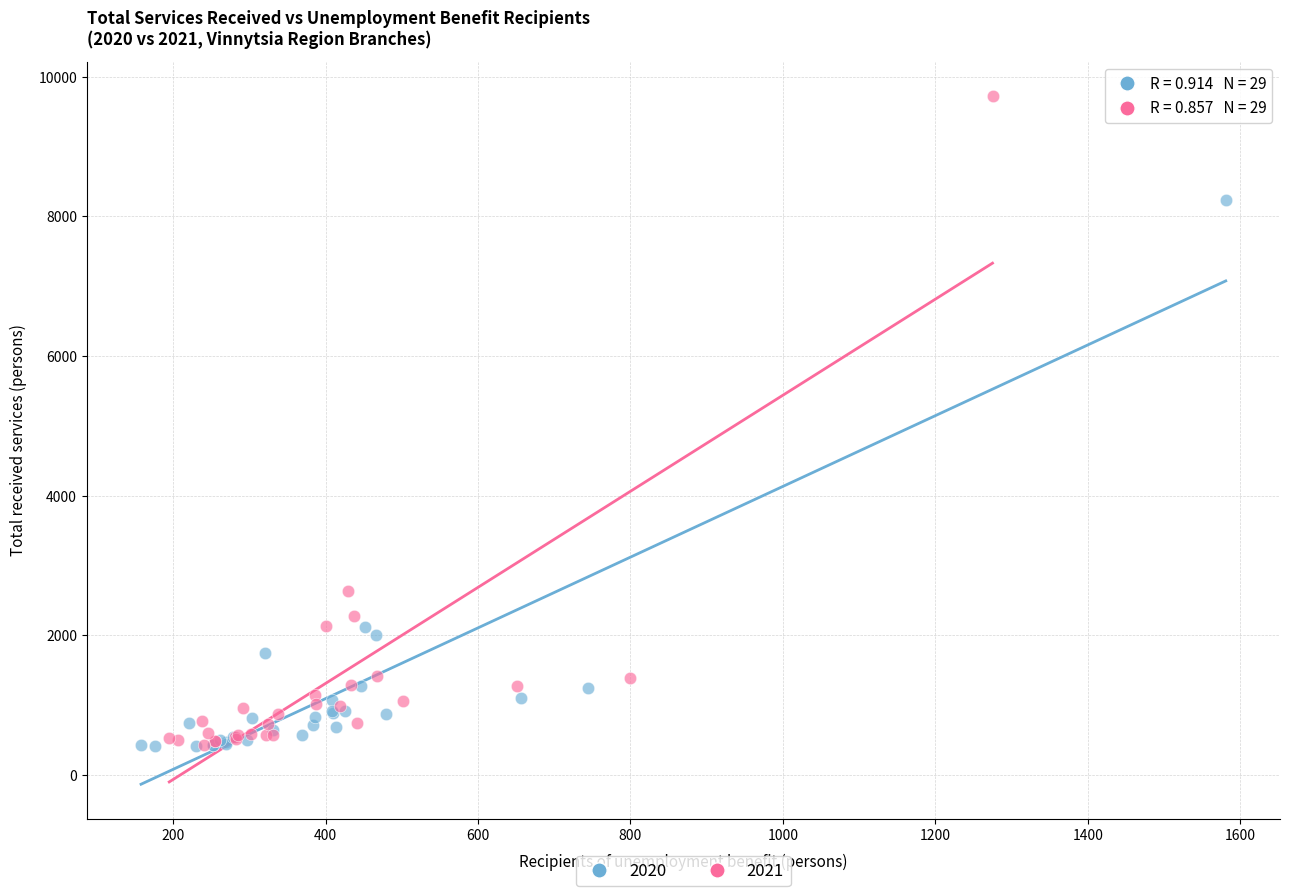

Which series has the largest Y range (max minus min)?

2021